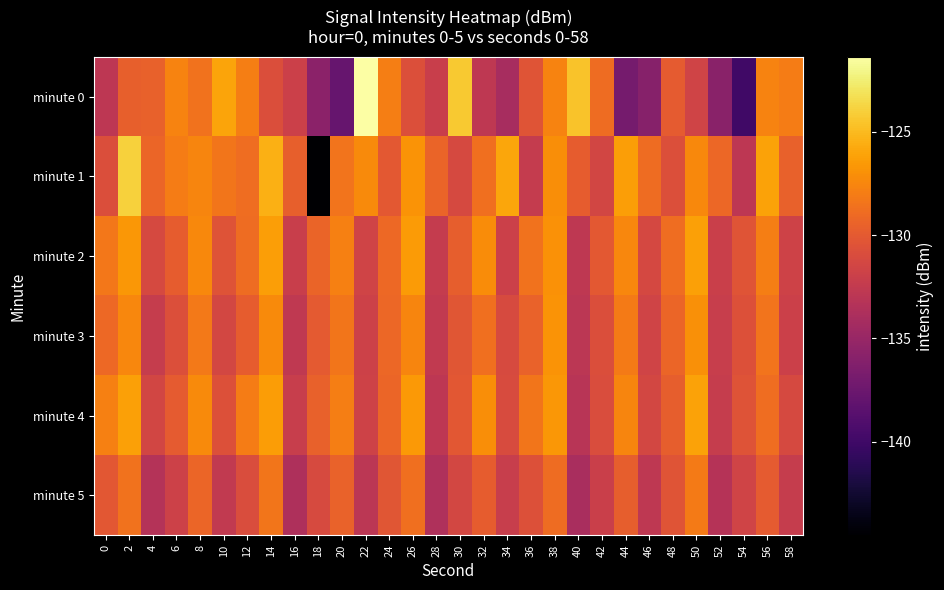

At which category does the chart reach its minimum across all series?

18